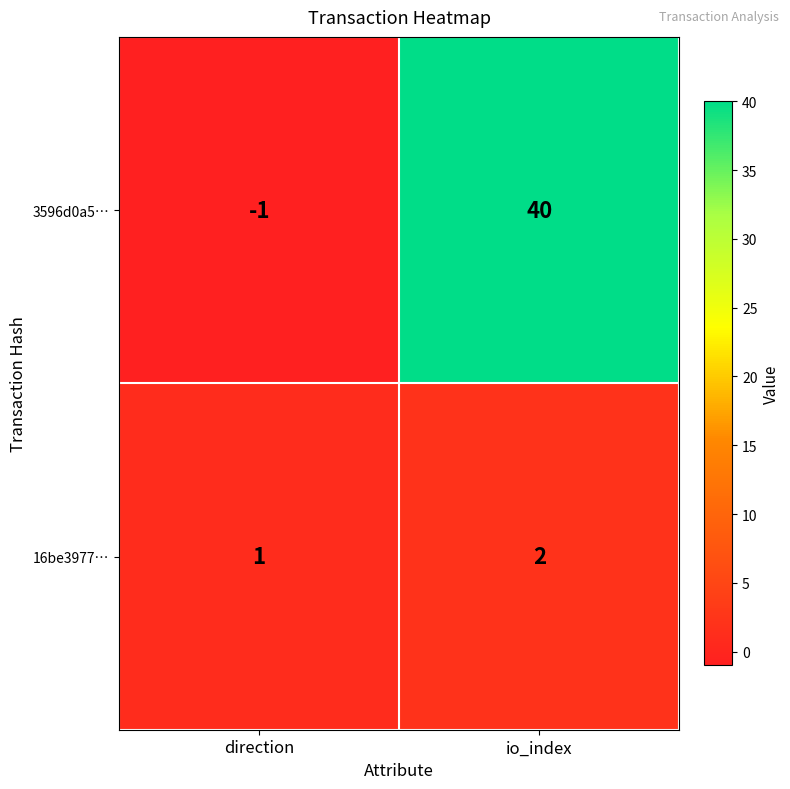

Rank the series at io_index from highest to lowest value.

3596d0a5…, 16be3977…